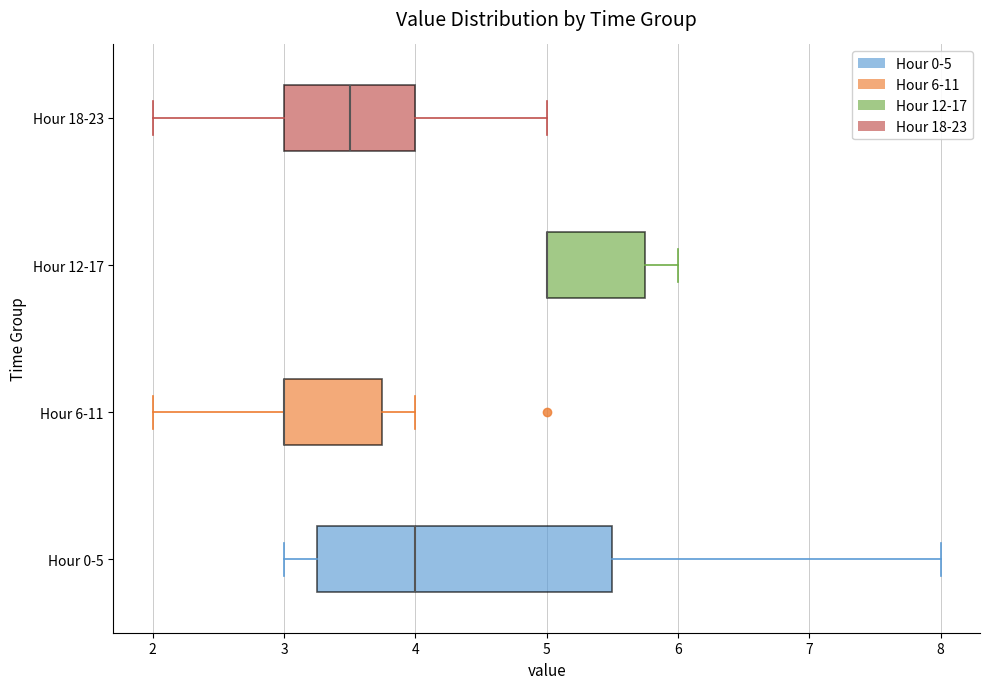

Reading bottom to top, read every box against the x-axis: the position of its median line, the range the box covers, and the ends of its whiskers. The values are not printed on the chart, so give them approximately, as read against the axis.

Hour 0-5: median 4.0, box 3.3 to 5.5, whiskers 3.0 to 8.0
Hour 6-11: median 3.0 (drawn on the box's left edge), box 3.0 to 3.8, whiskers 2.0 to 4.0
Hour 12-17: median 5.0 (drawn on the box's left edge), box 5.0 to 5.8, whiskers 5.0 to 6.0
Hour 18-23: median 3.5, box 3.0 to 4.0, whiskers 2.0 to 5.0